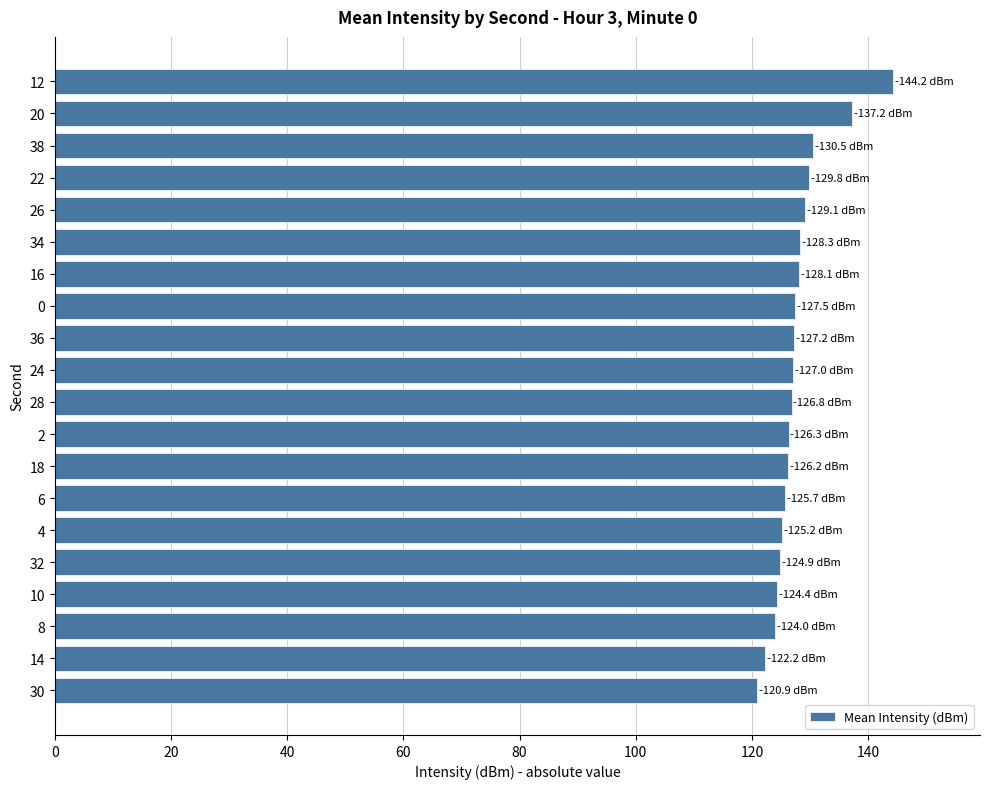

Is it true that the value at 2 is 69.7?

False